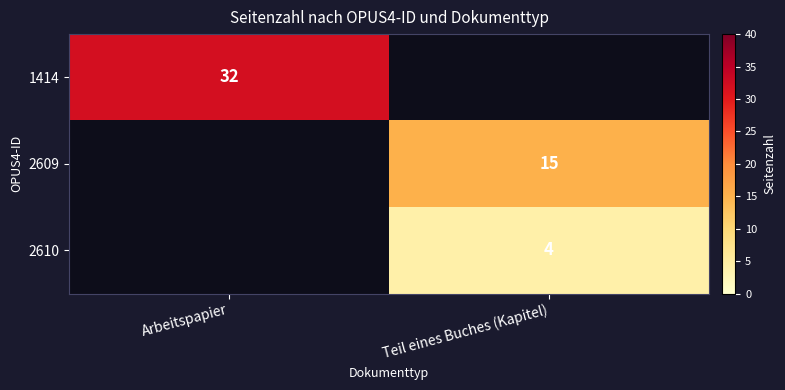

The value of 2610 at Teil eines Buches (Kapitel) is 6. True or false?

False